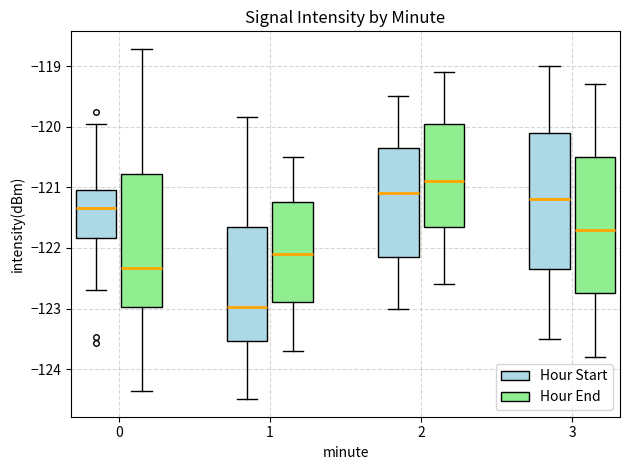

Reading left to right, read every box against the y-axis: the position of its median line, the range the box covers, and the ends of its whiskers. The values are not printed on the chart, so give them approximately, as read against the axis.

0 (Hour Start): median -121.3, box -121.8 to -121.0, whiskers -122.7 to -119.9
0 (Hour End): median -122.3, box -123.0 to -120.8, whiskers -124.4 to -118.7
1 (Hour Start): median -123.0, box -123.5 to -121.6, whiskers -124.5 to -119.8
1 (Hour End): median -122.1, box -122.9 to -121.2, whiskers -123.7 to -120.5
2 (Hour Start): median -121.1, box -122.1 to -120.3, whiskers -123.0 to -119.5
2 (Hour End): median -120.9, box -121.6 to -119.9, whiskers -122.6 to -119.1
3 (Hour Start): median -121.2, box -122.3 to -120.1, whiskers -123.5 to -119.0
3 (Hour End): median -121.7, box -122.7 to -120.5, whiskers -123.8 to -119.3